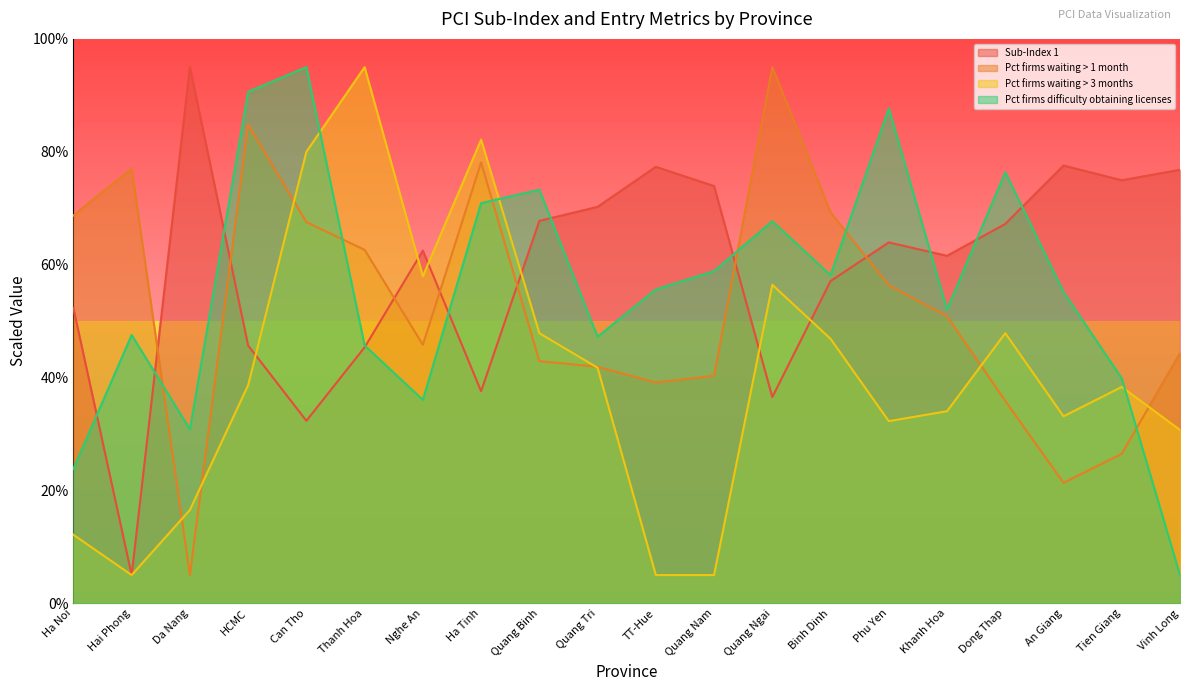

True or false: Pct firms waiting > 3 months has more than 1 points higher than both neighbors.

True